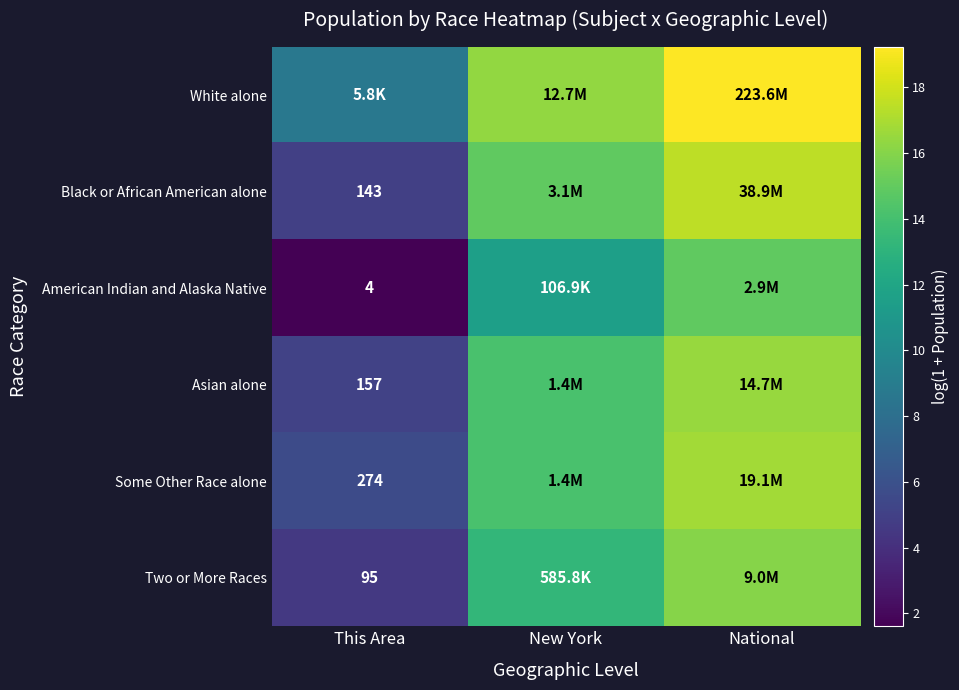

At which category is the sum across all series the highest?

National